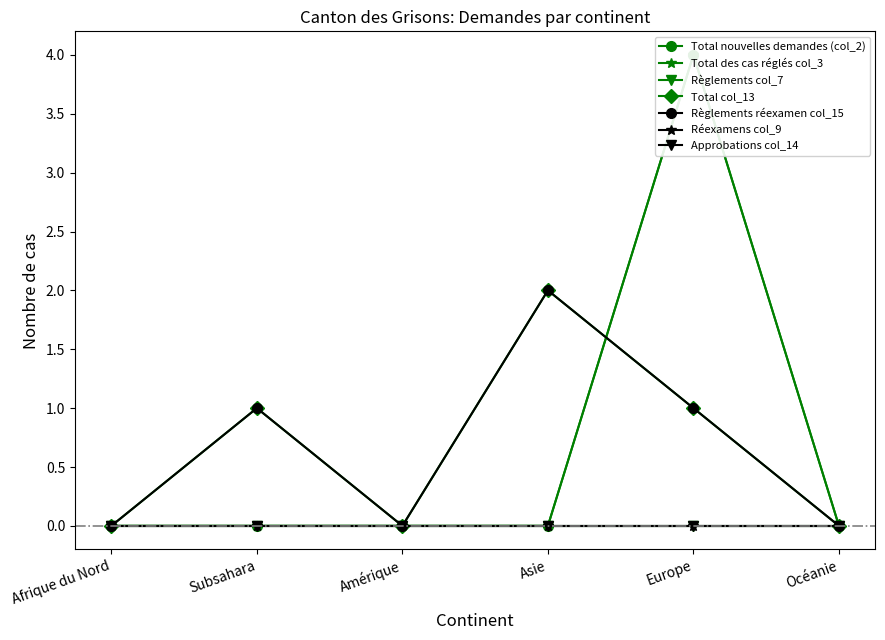

What is the maximum value for Total nouvelles demandes (col_2)?

4